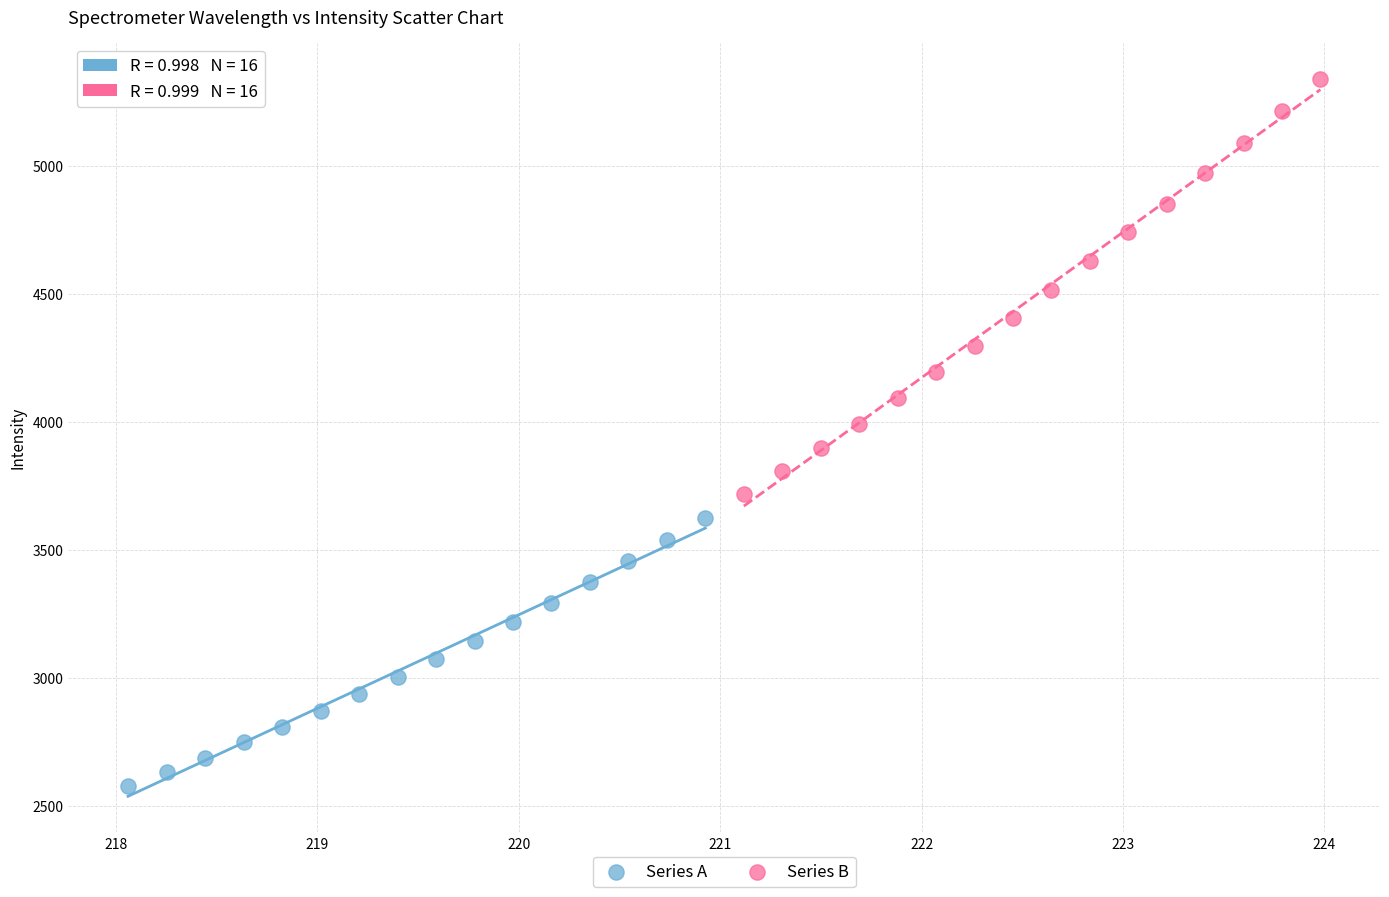

Which series contains the highest Y value?

Series B